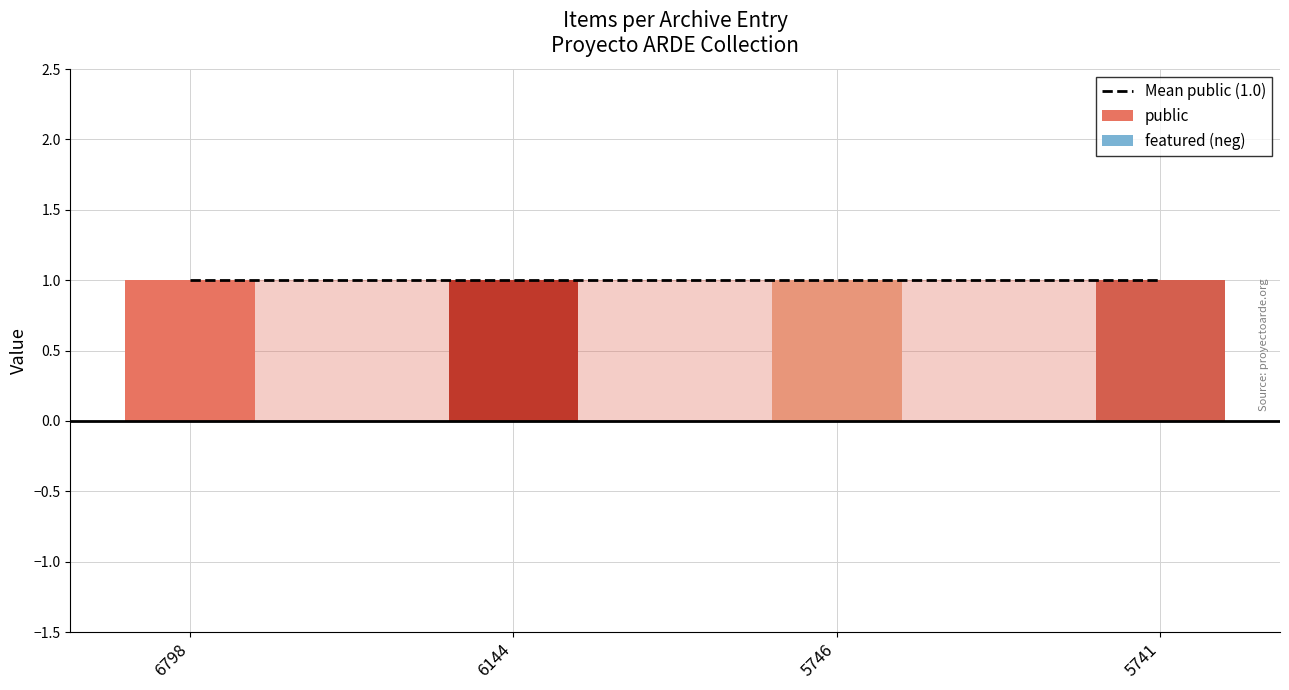

How many bars are there in total?

8